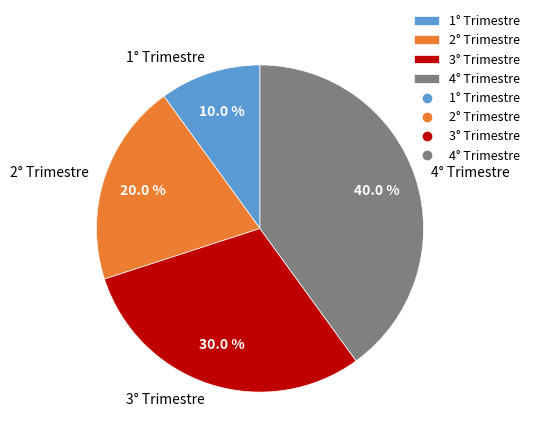

Is it true that 1° Trimestre is 10% of the pie?

True